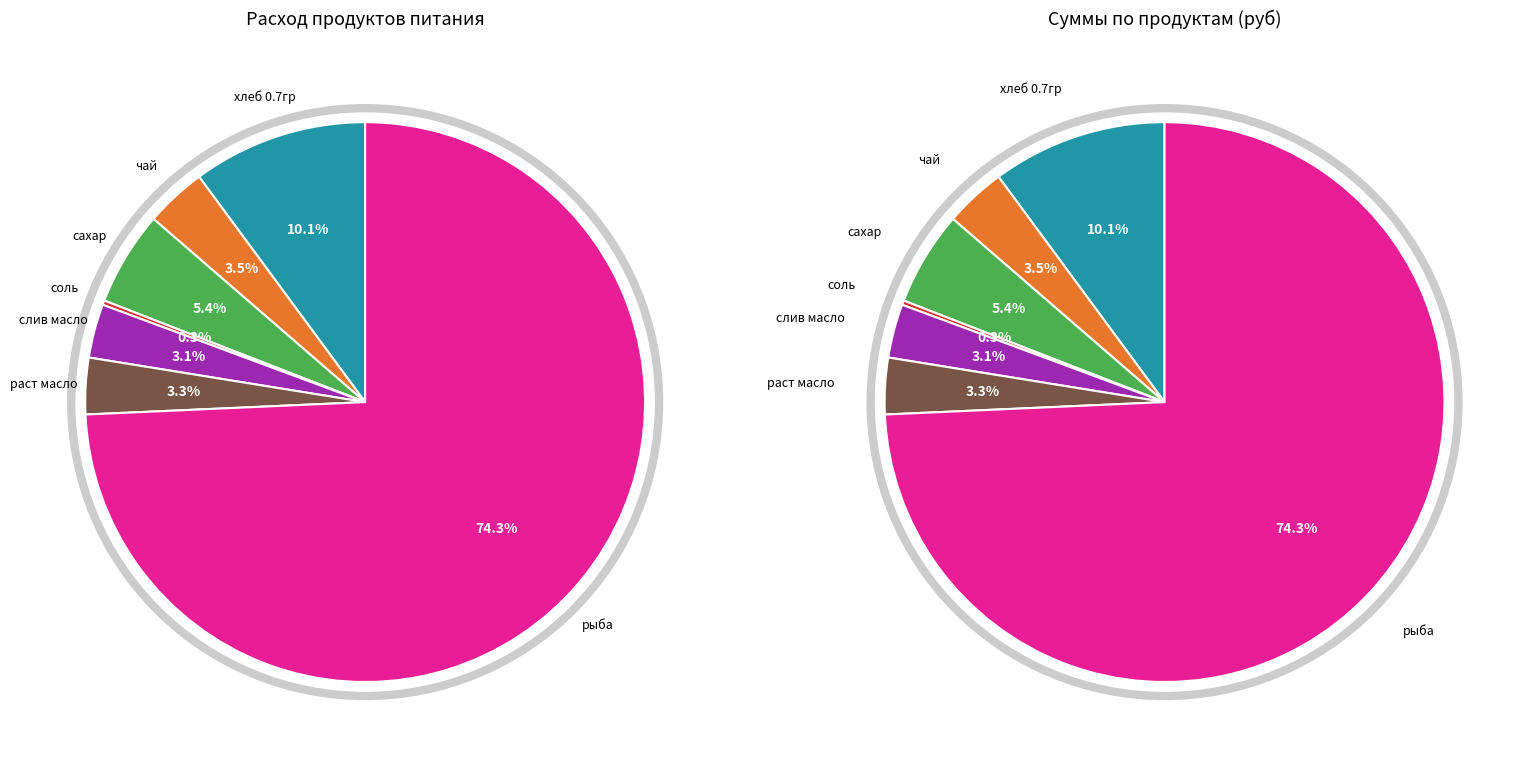

Combined, do слив масло and сахар account for over 50%?

No